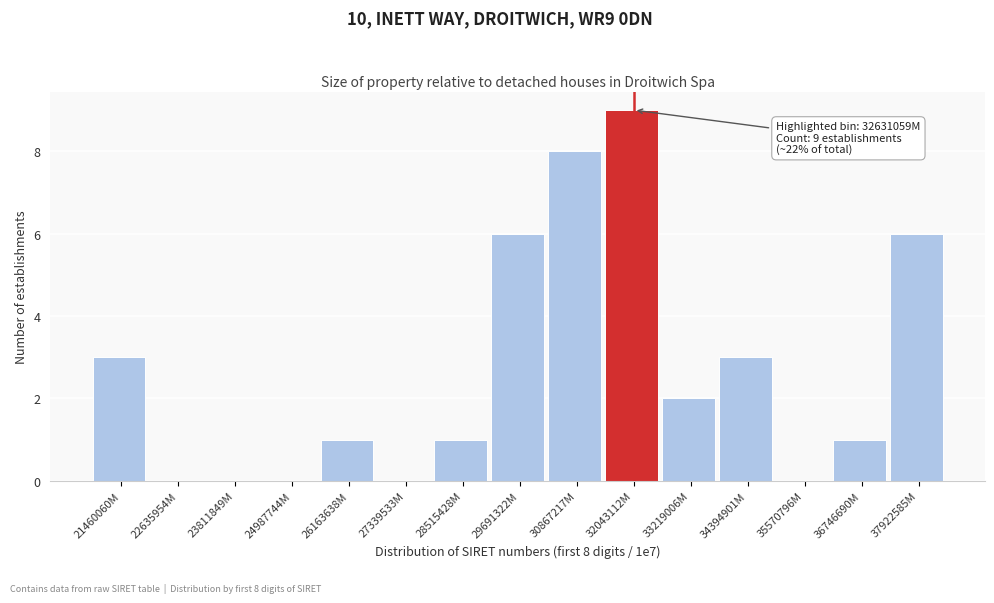

Reading left to right, transcribe all the data shown in this chart.

21460060M=3	22635954M=0	23811849M=0	24987744M=0	26163638M=1	27339533M=0	28515428M=1	29691322M=6	30867217M=8	32043112M=9	33219006M=2	34394901M=3	35570796M=0	36746690M=1	37922585M=6